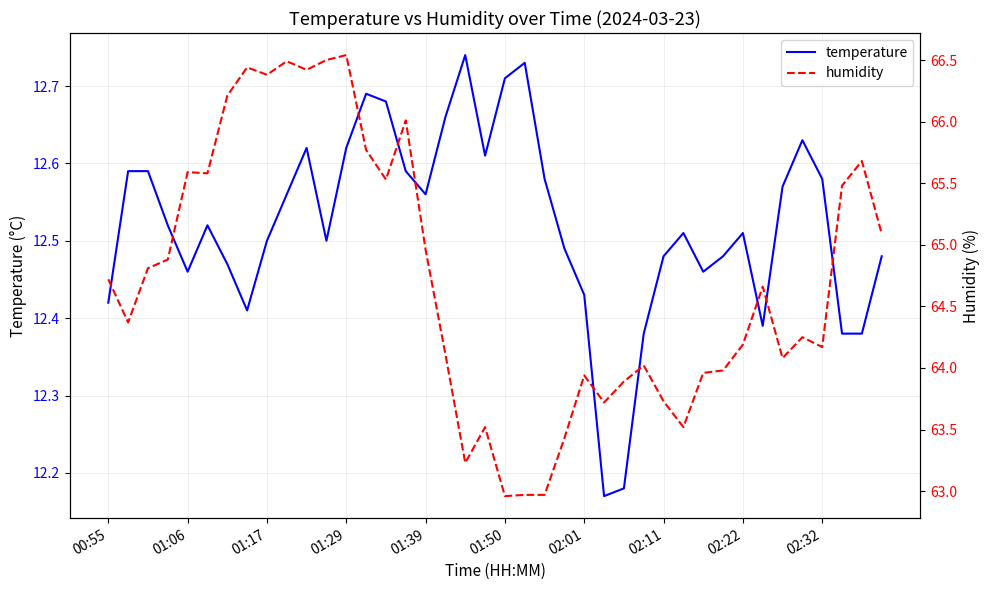

The value of temperature at 01:17 is 12.5. True or false?

True